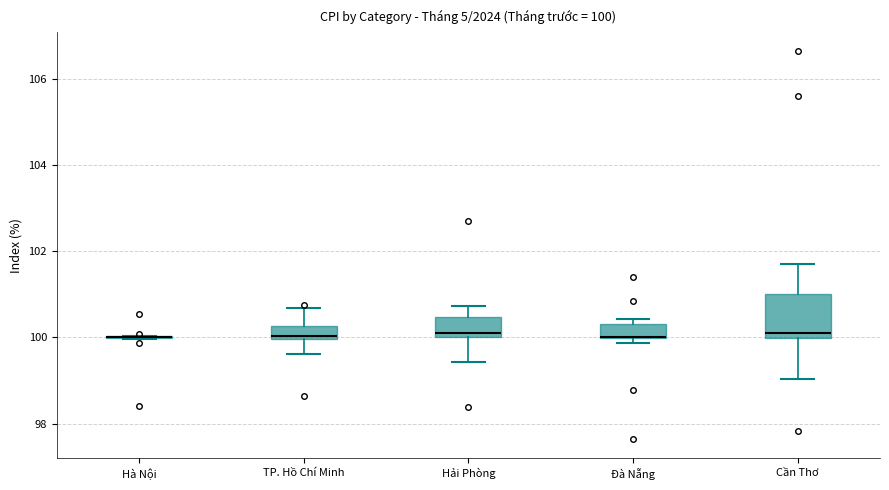

Which box is the tallest, from its lower edge to its upper edge?

Cần Thơ